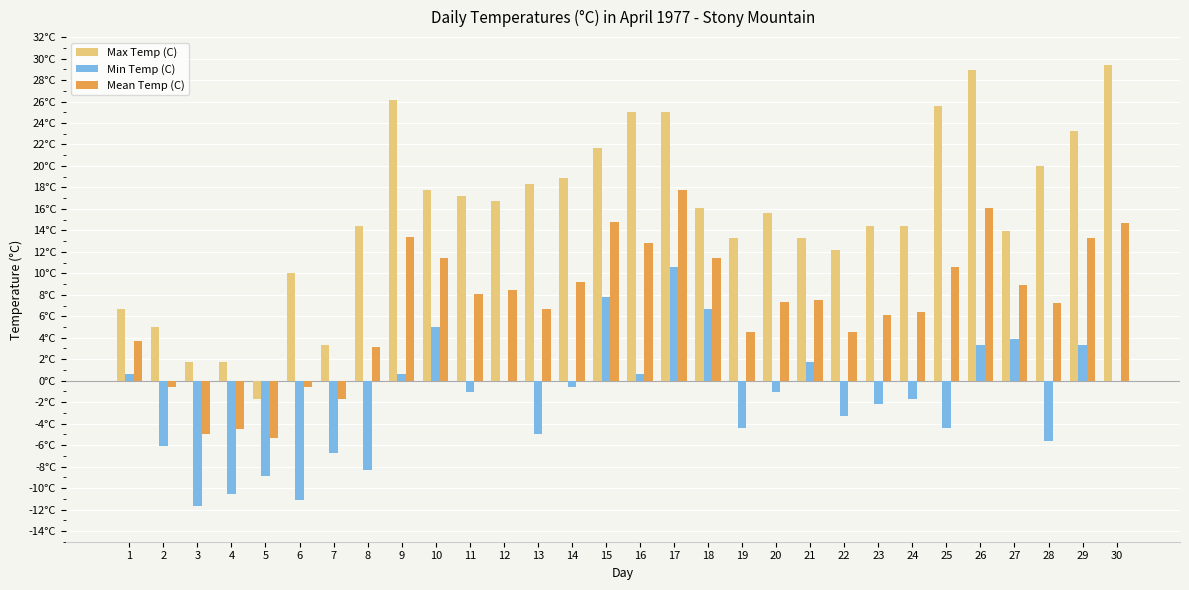

Are the bars grouped side by side (vs. stacked)?

Yes